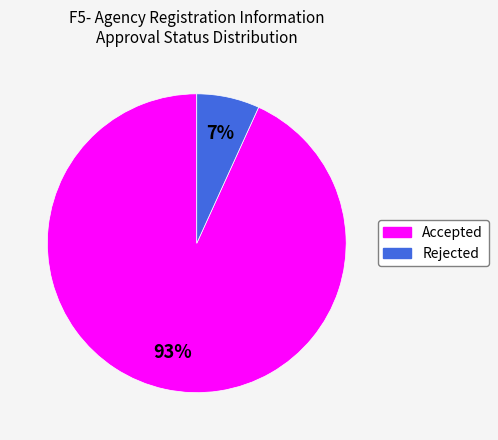

To the nearest percent, what portion does Rejected represent?

7%